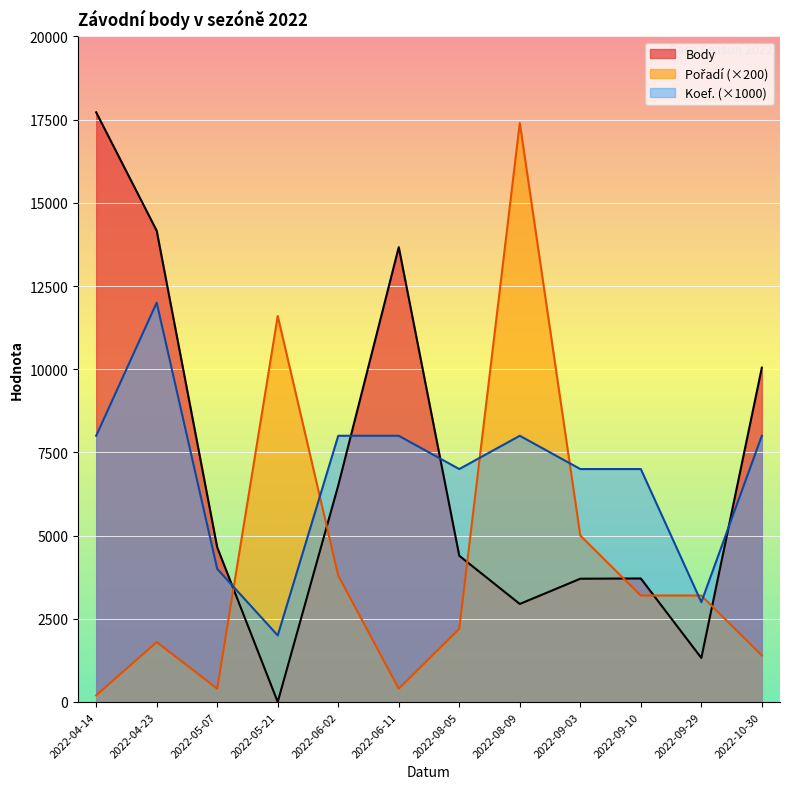

After their last crossing, which series has the higher values: Pořadí or Koef.?

Koef.